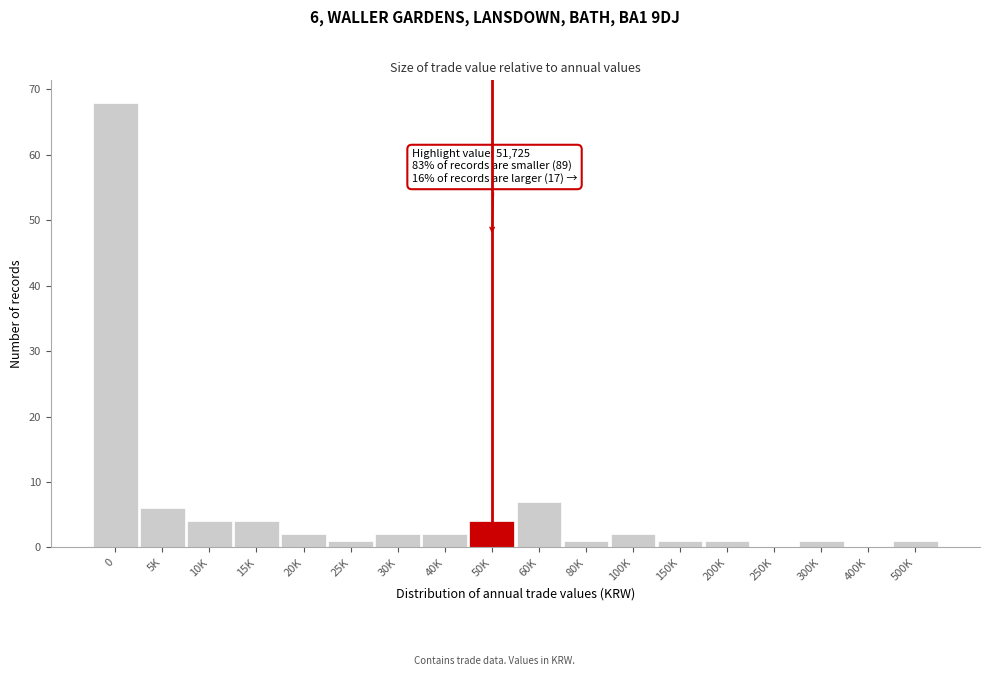

Reading left to right, list all the values displayed in this chart.

0=68	5K=6	10K=4	15K=4	20K=2	25K=1	30K=2	40K=2	50K=4	60K=7	80K=1	100K=2	150K=1	200K=1	250K=0	300K=1	400K=0	500K=1